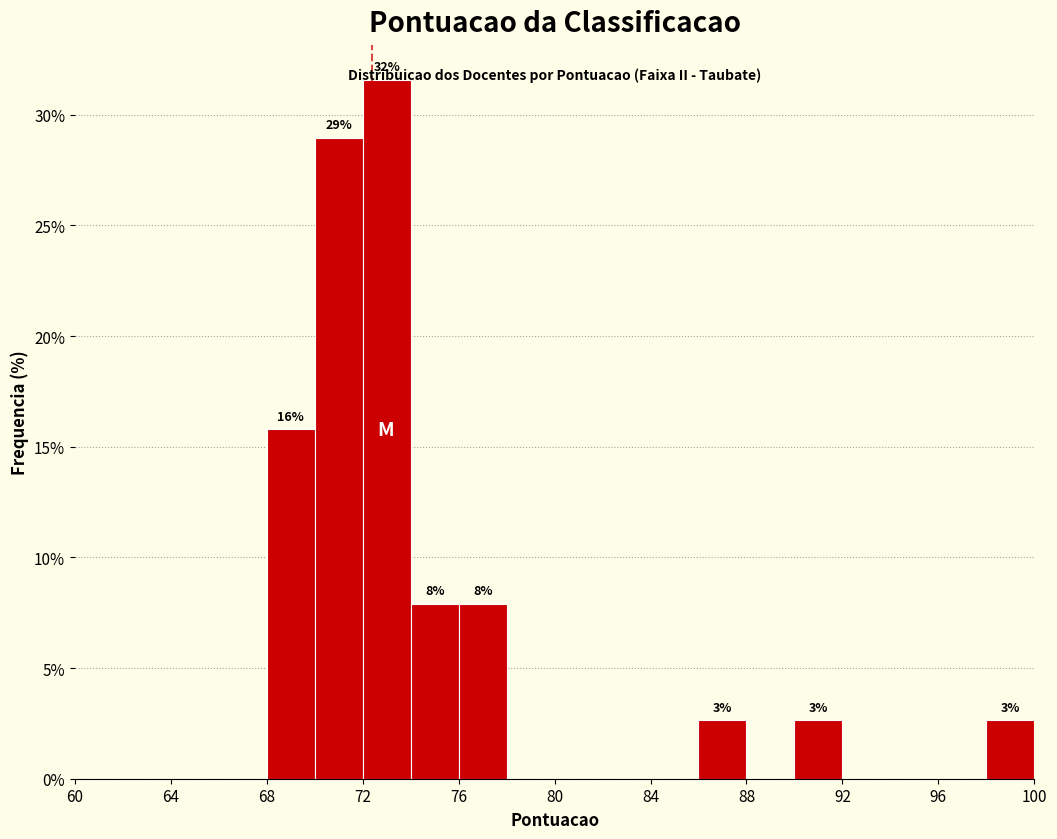

Over which range of the x-axis is the bar tallest?

72 to 74